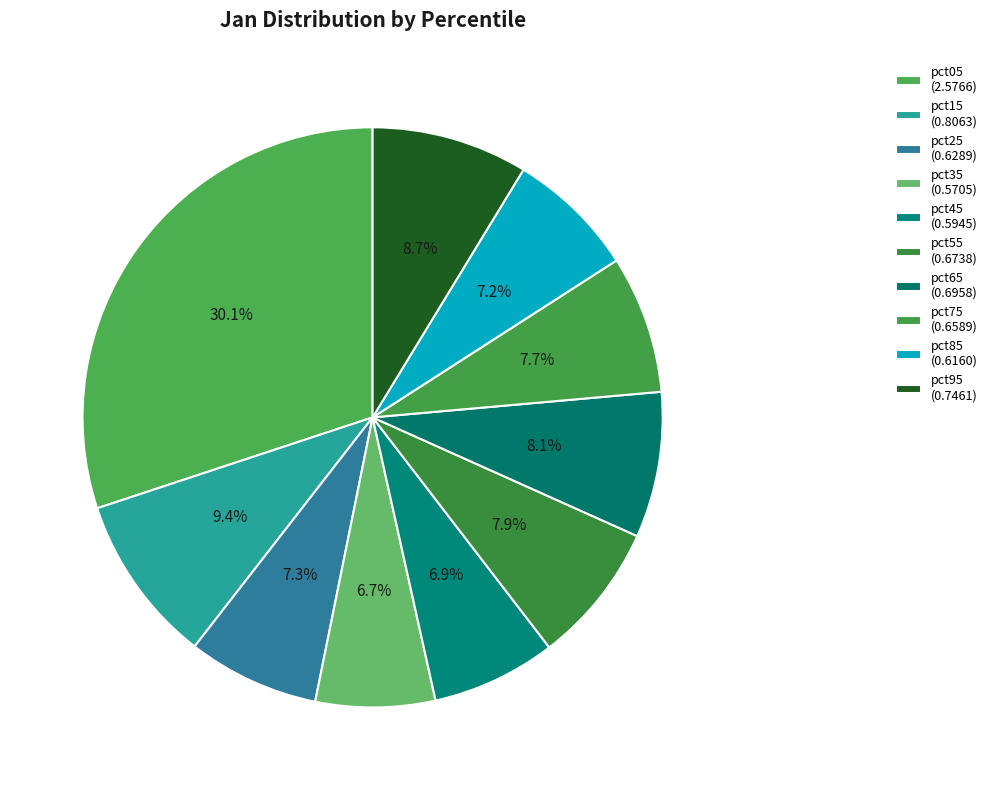

Count the number of slices in the pie.

10